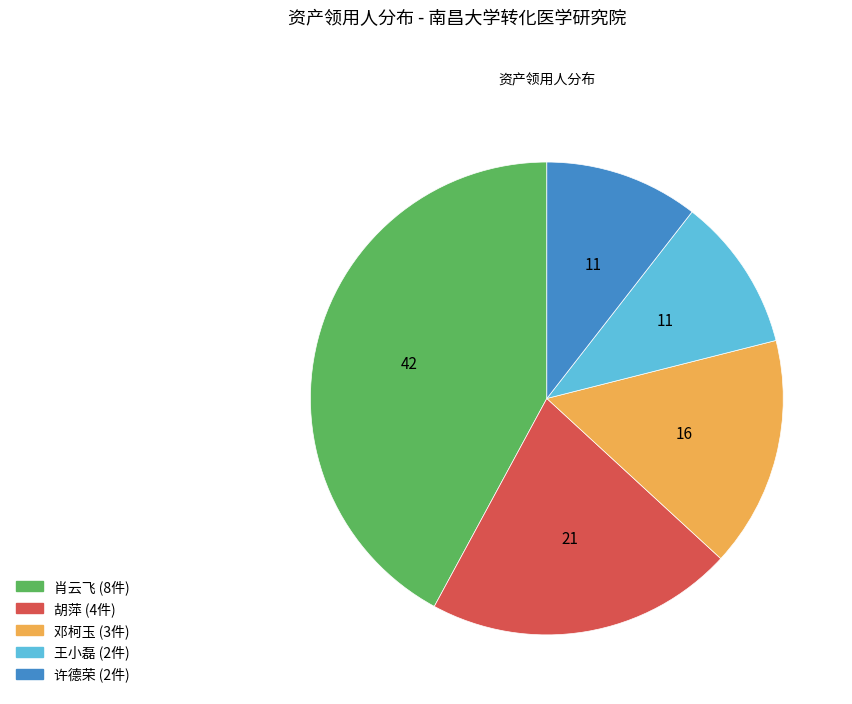

Is there any slice that represents more than half of the pie?

No